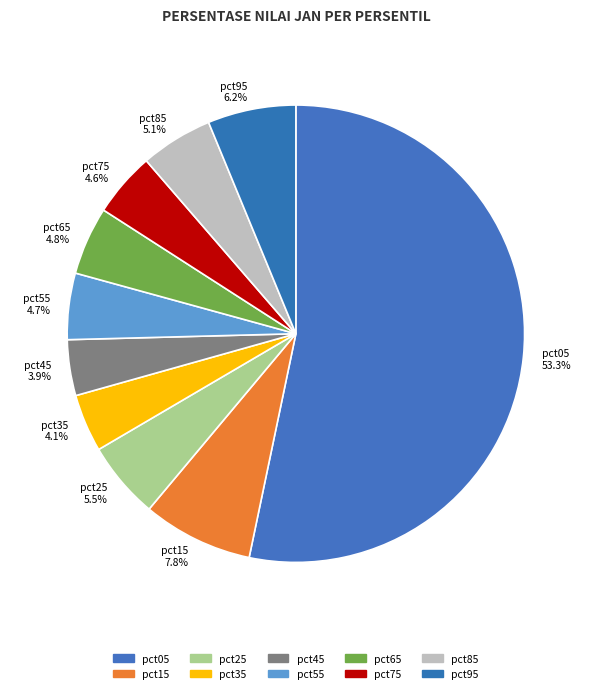

Is there a majority slice in this chart?

Yes